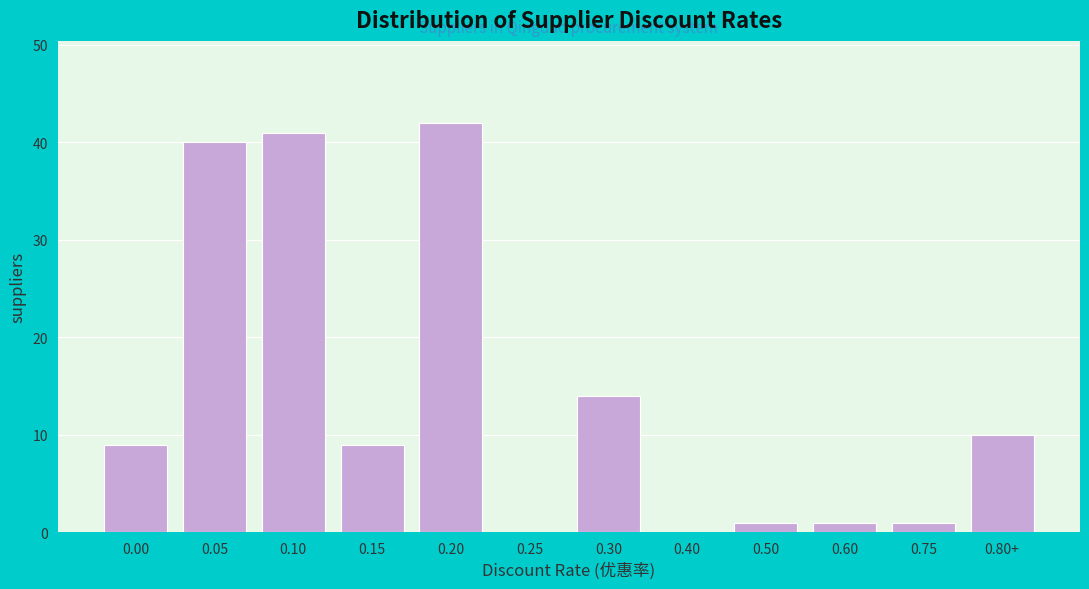

Reading left to right, extract all data points from this chart.

0.00=9	0.05=40	0.10=41	0.15=9	0.20=42	0.25=0	0.30=14	0.40=0	0.50=1	0.60=1	0.75=1	0.80+=10